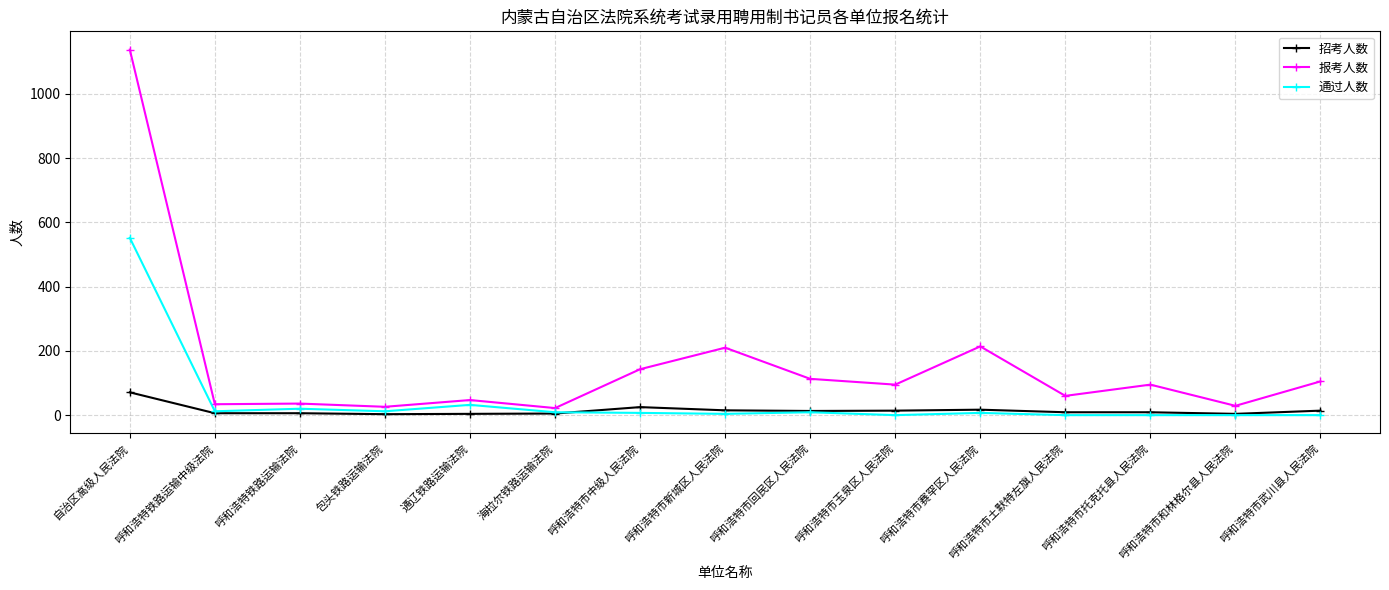

In 报考人数, how many points are higher than both neighbors (excluding endpoints)?

5